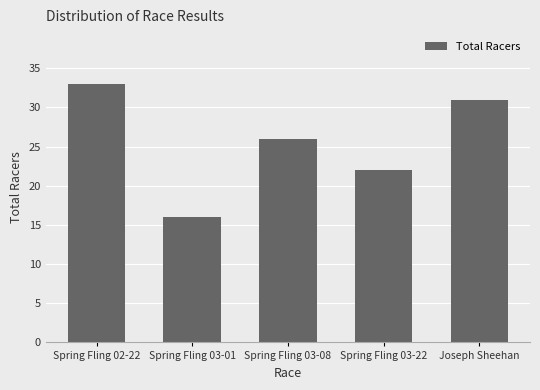

Reading right to left, extract all data points from this chart.

31	22	26	16	33